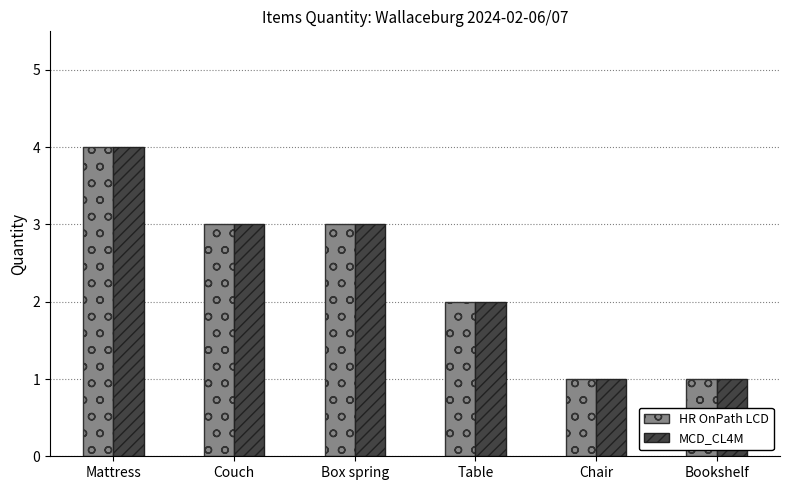

Is the value of MCD_CL4M at Couch greater than the value of HR OnPath LCD at Mattress?

No